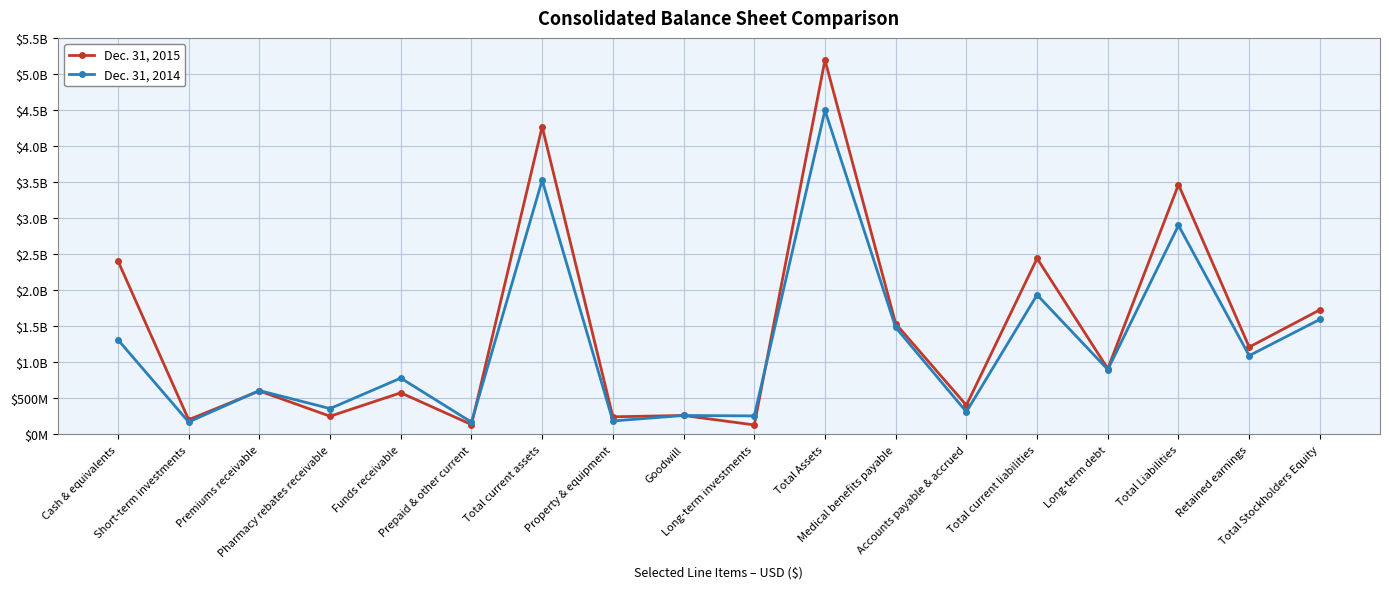

Is it true that Dec. 31, 2014 equals 1935700000 at Total current liabilities?

True